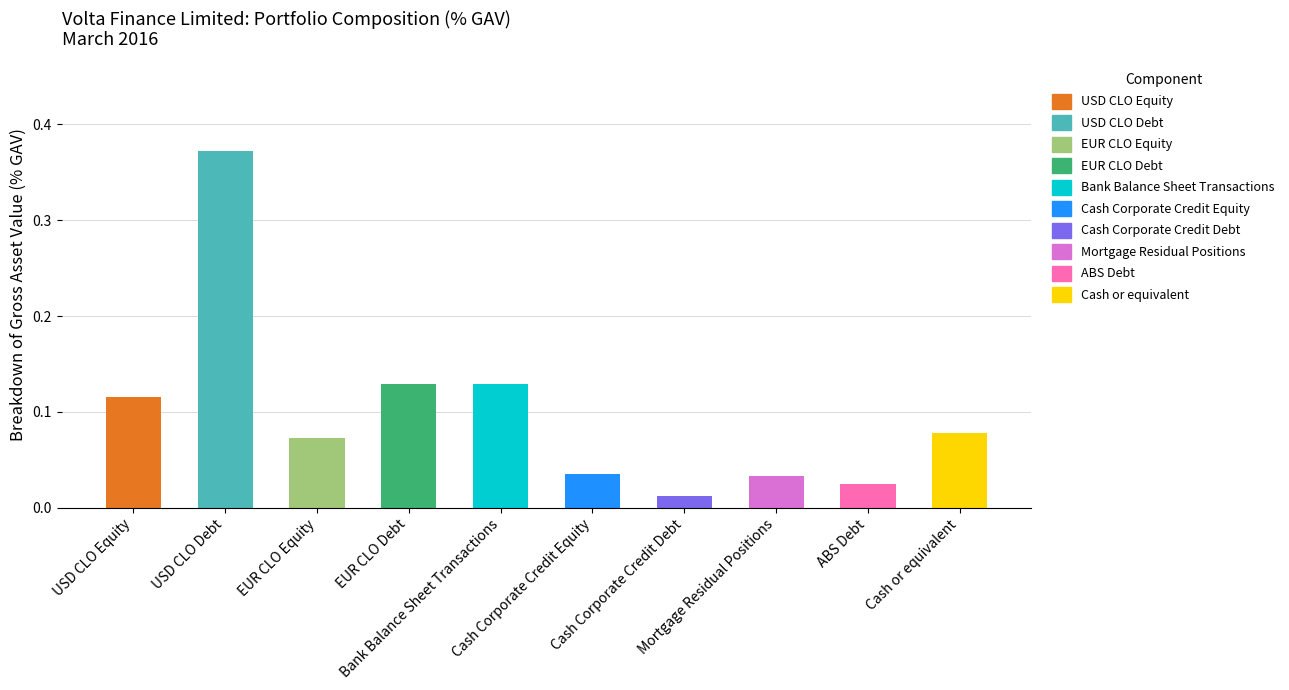

Which has a higher value, Cash Corporate Credit Debt or Mortgage Residual Positions?

Mortgage Residual Positions